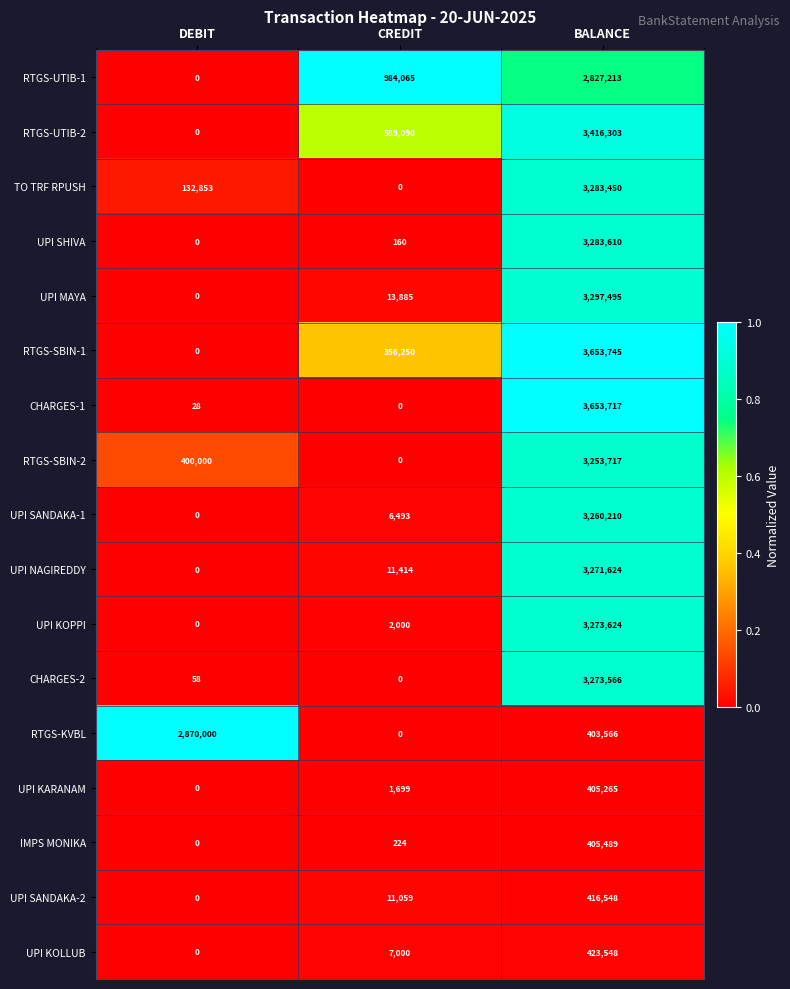

Which series changed the most between DEBIT and CREDIT?

RTGS-KVBL